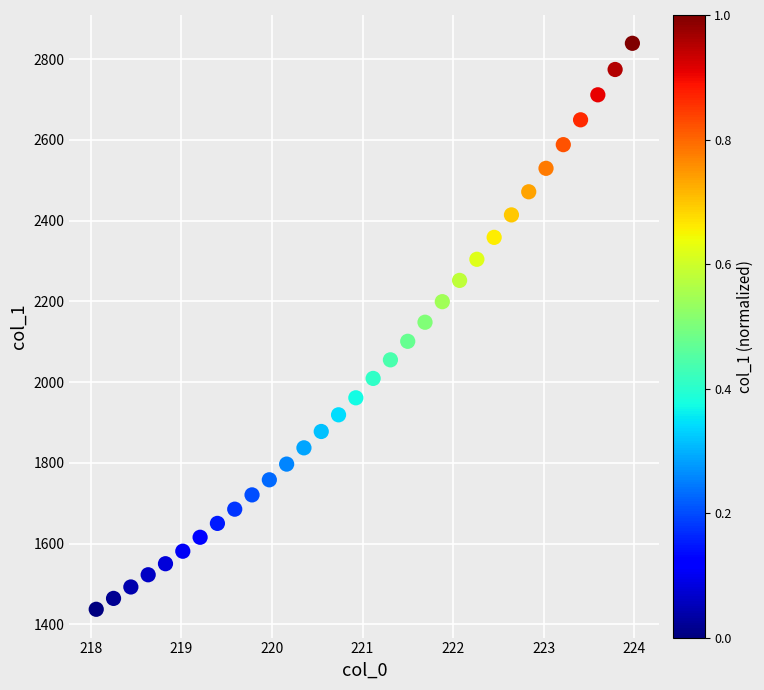

What is the range of Y values (max minus min)?

1402.6